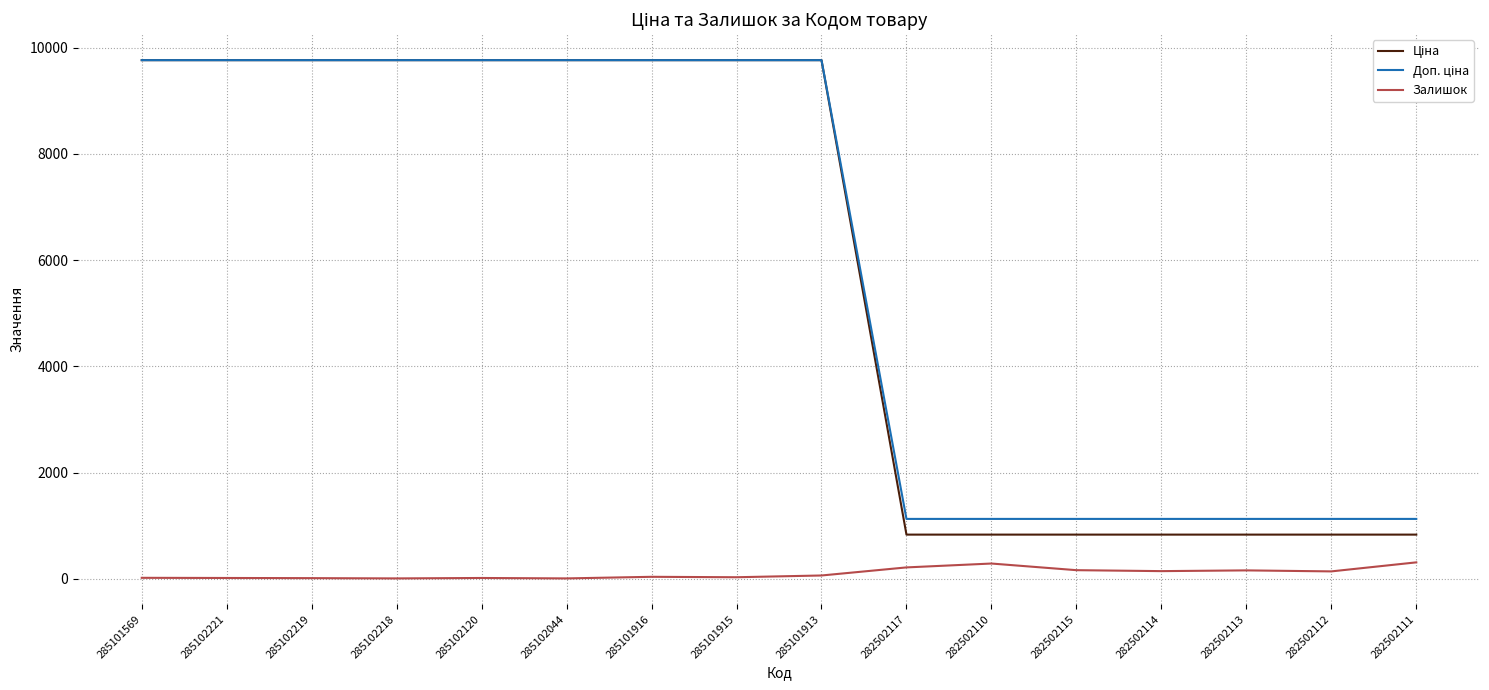

What is the total value across all series at 282502111?

2270.4